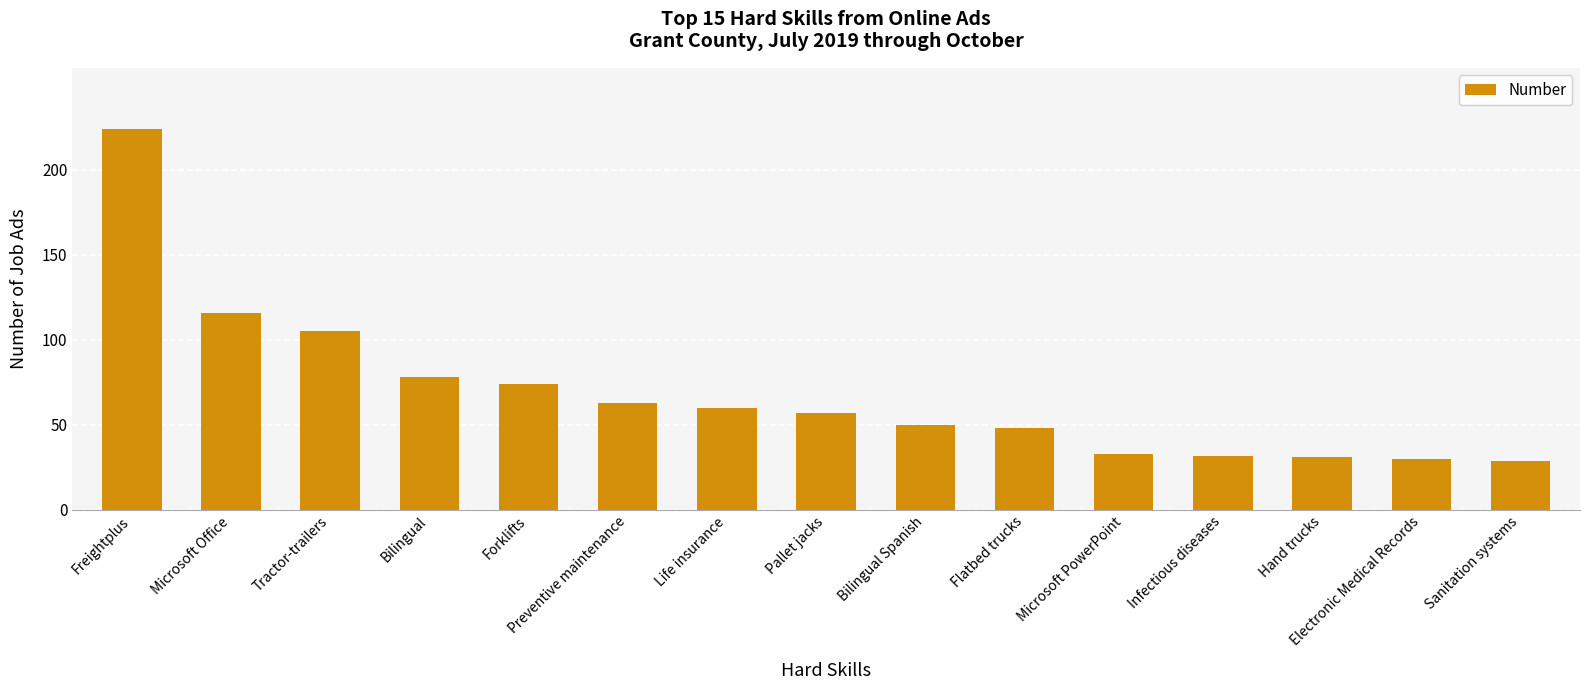

Which category has the highest value across all series?

Freightplus